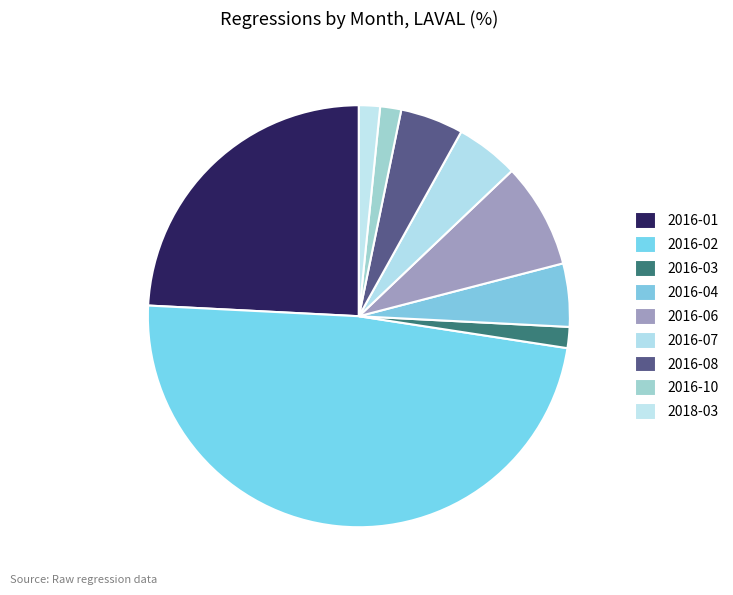

Which slice is the smallest?

2016-03